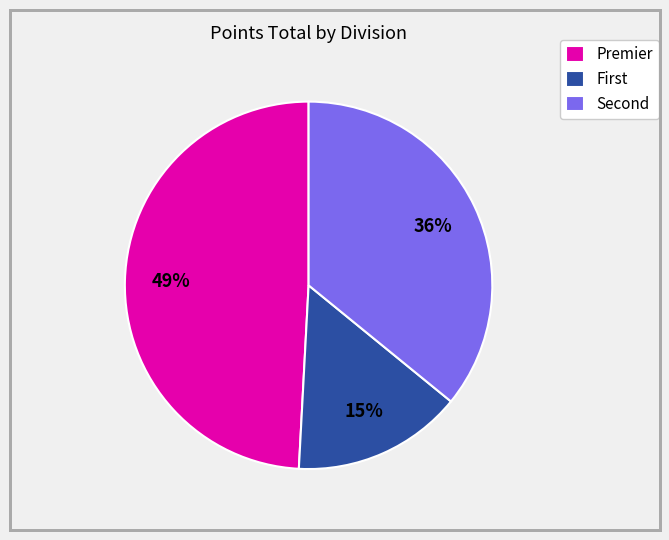

How many slices are in this pie chart?

3